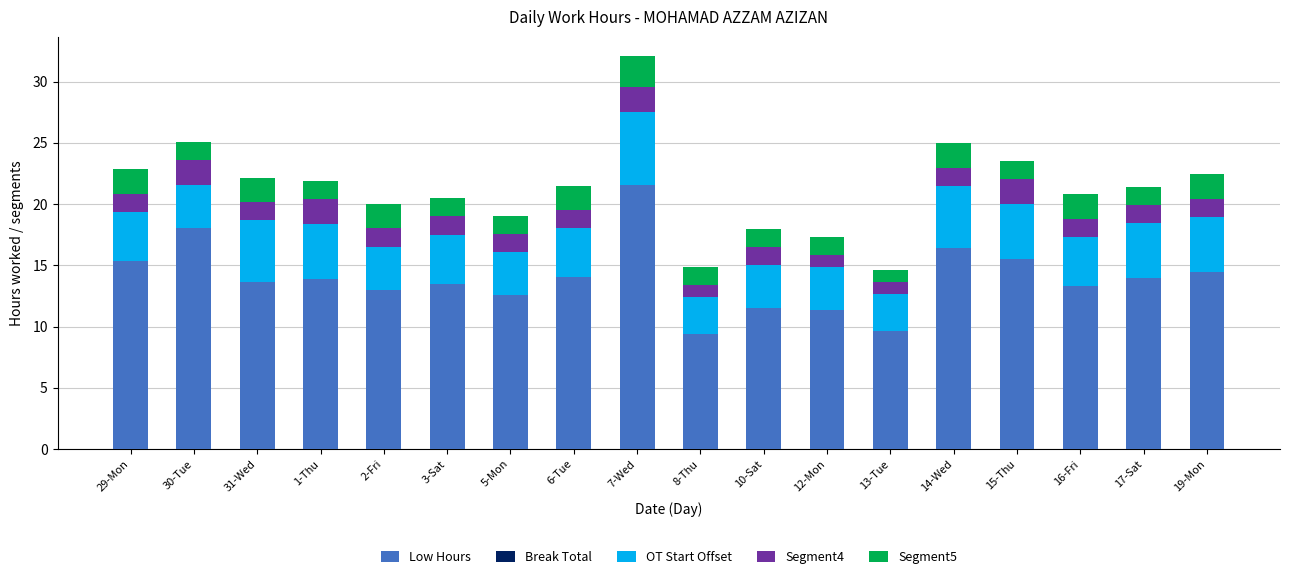

The Low Hours series shows 16.4 at 14-Wed. True or false?

True